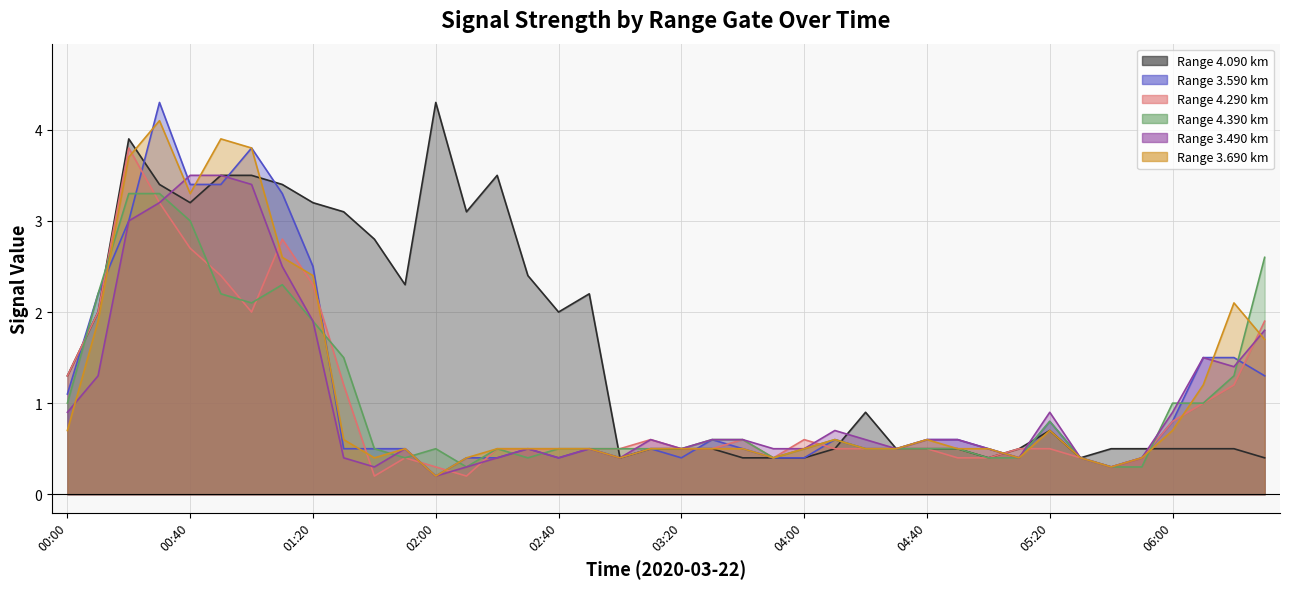

How many distinct data groups are displayed?

6